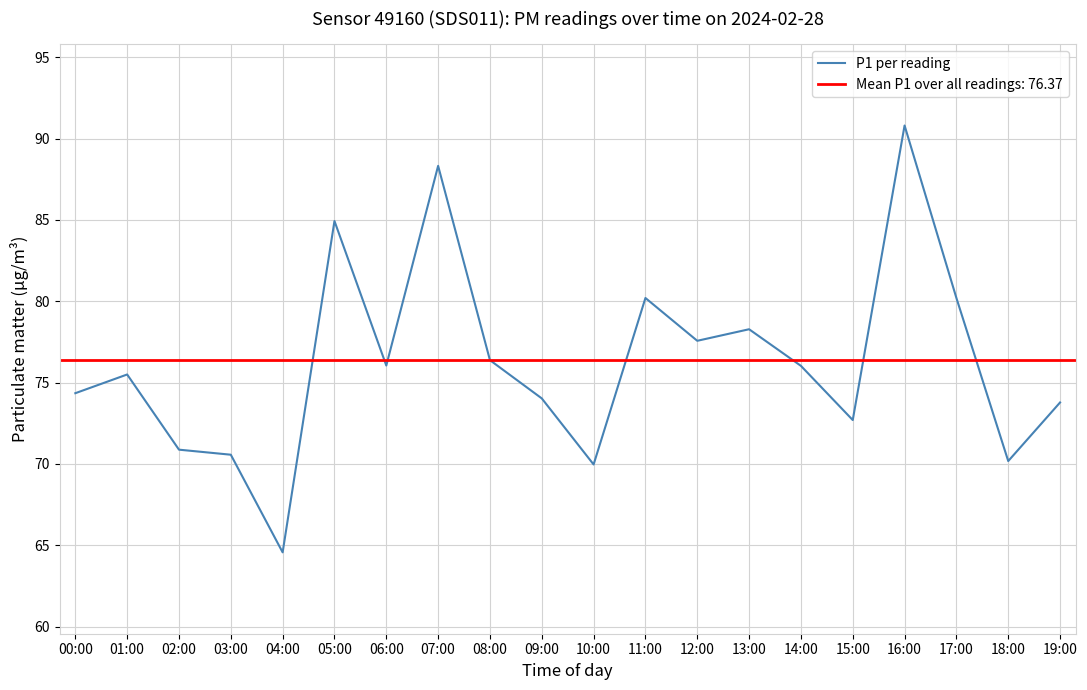

Reading right to left, transcribe all the data shown in this chart.

73.8	70.2	80.2	90.8	72.7	76.0	78.3	77.6	80.2	70.0	74.0	76.4	88.3	76.0	84.9	64.6	70.6	70.9	75.5	74.3